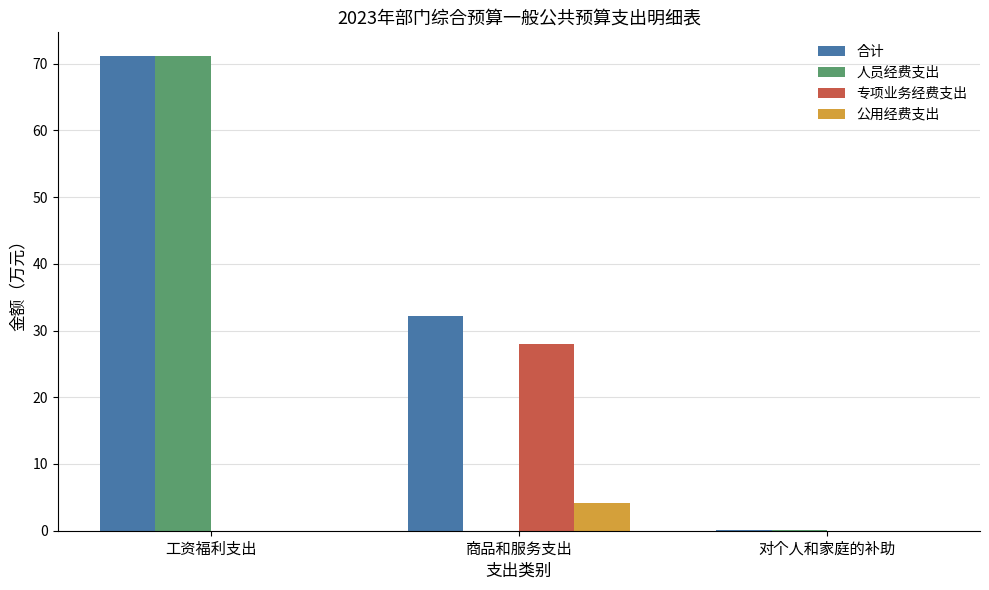

How many categories are shown in the chart?

3